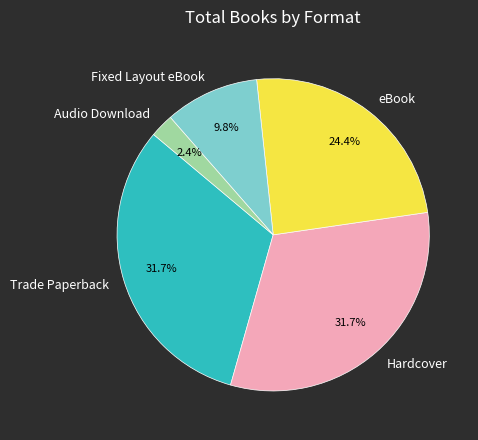

How many slices are in this pie chart?

5